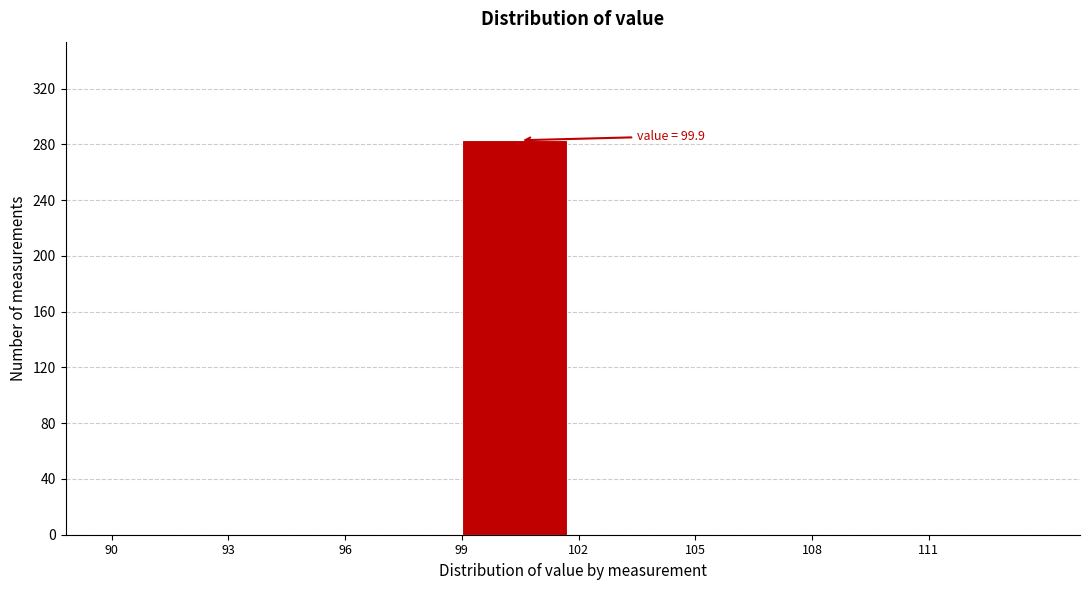

Over which range of the x-axis is the bar tallest?

99 to 102